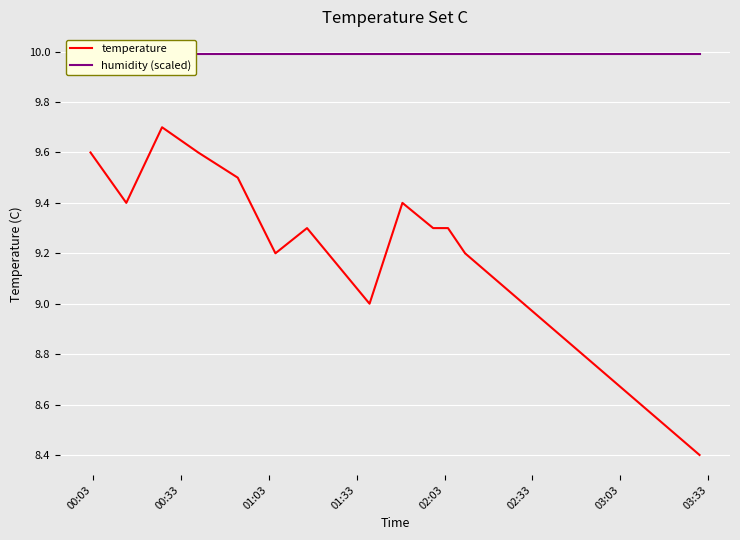

What is the lowest value of the temperature series?

8.4